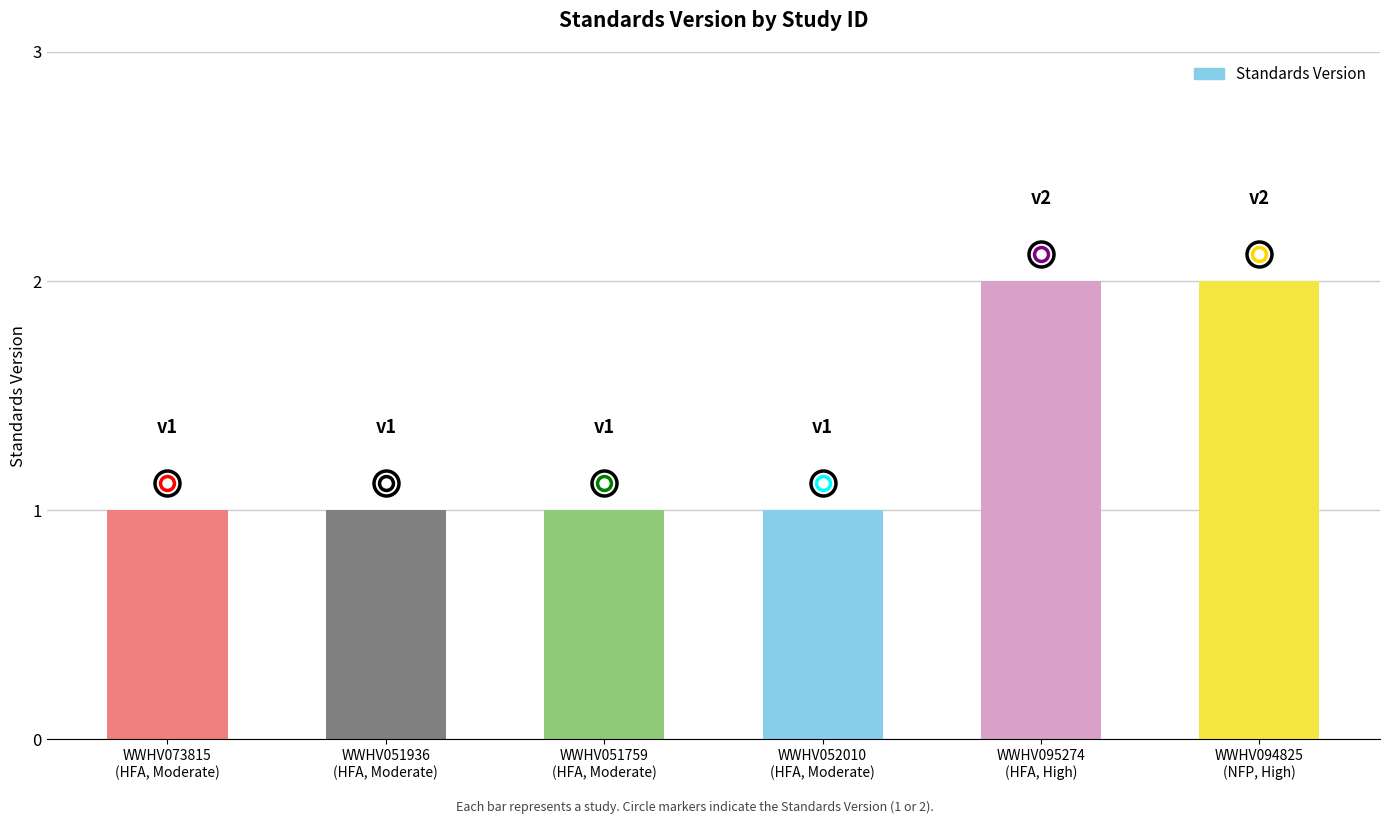

What is the smallest value displayed?

1